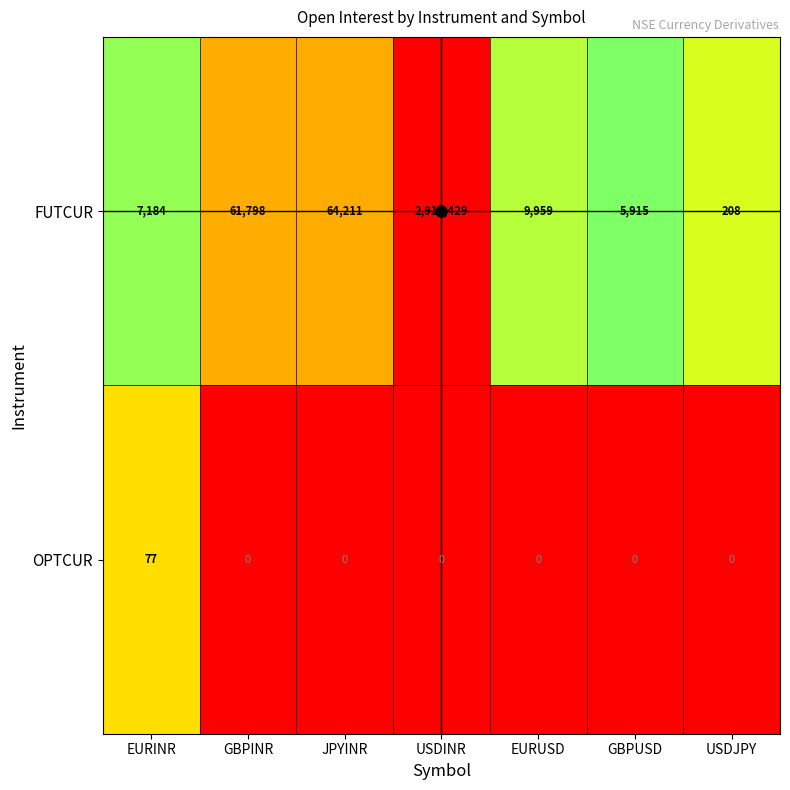

Which series has the largest total across all categories?

FUTCUR